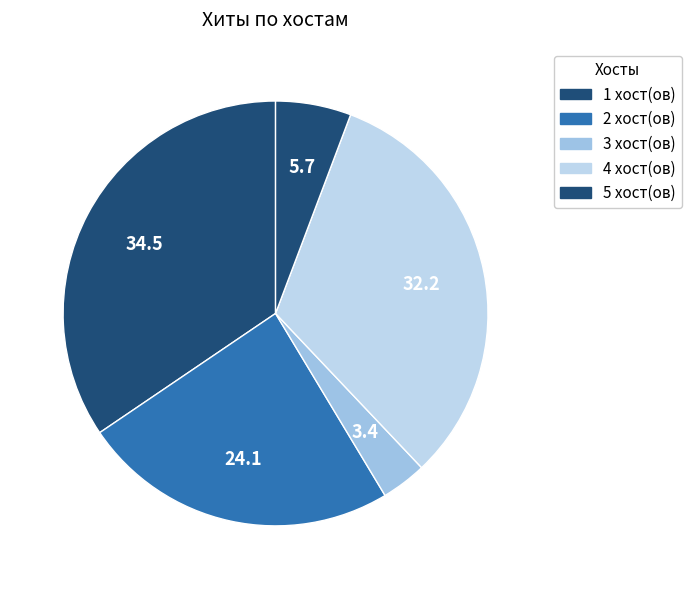

Count the number of slices in the pie.

5